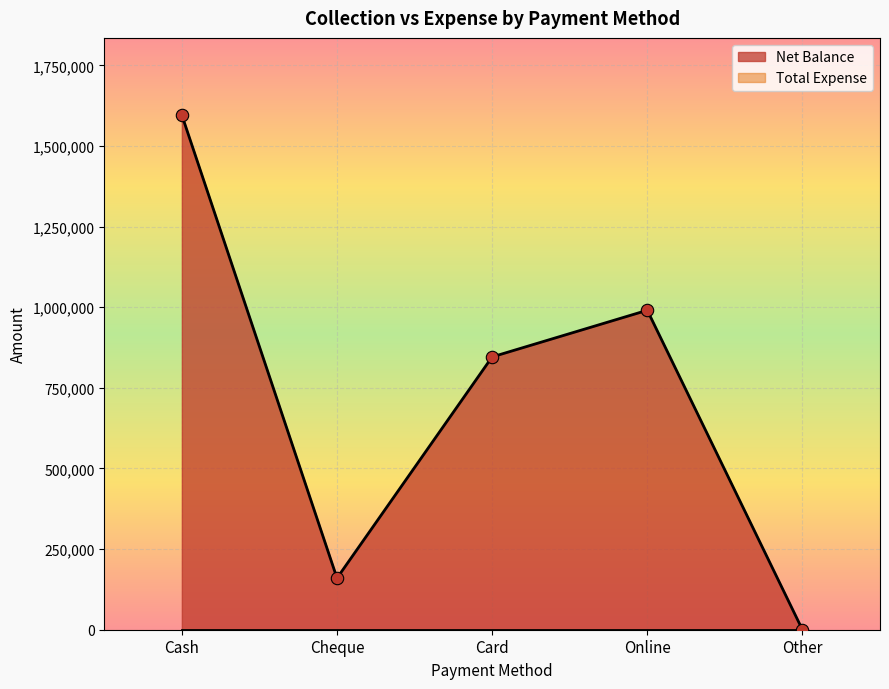

Which has a higher value, Cheque or Other?

Cheque